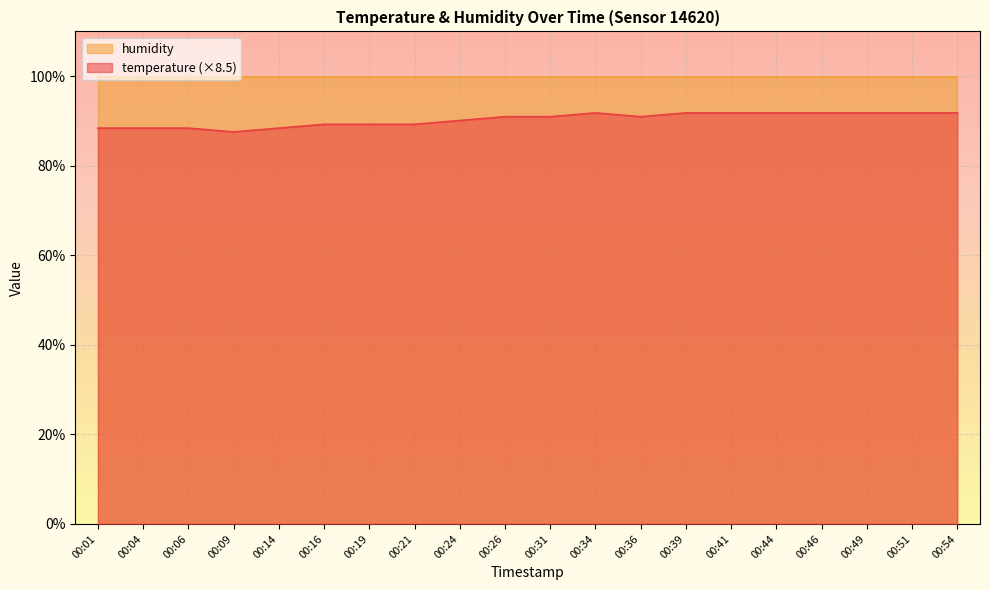

At which category does the chart reach its peak across all series?

00:34